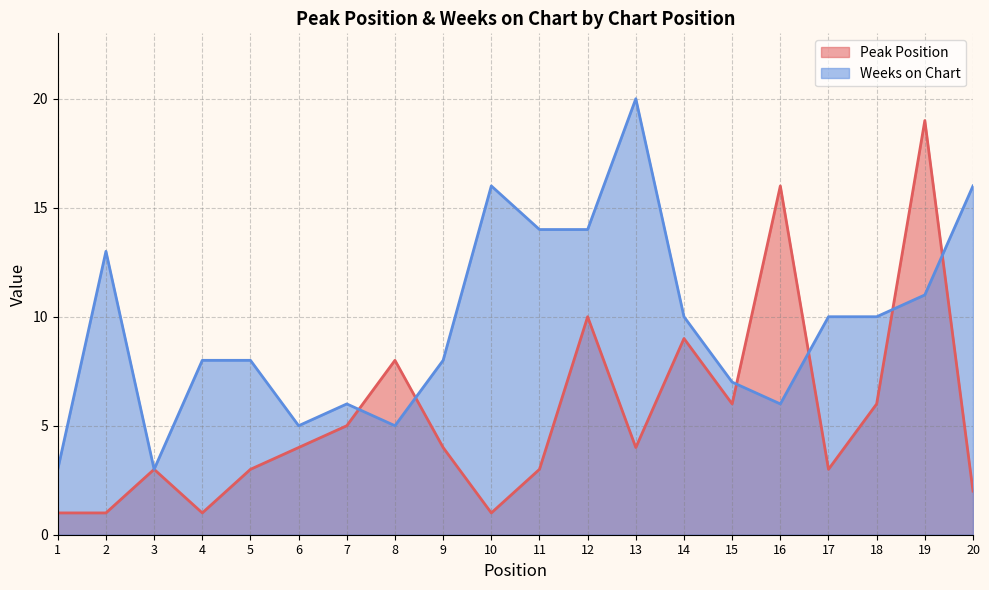

At how many categories does at least one series exceed 1?

20